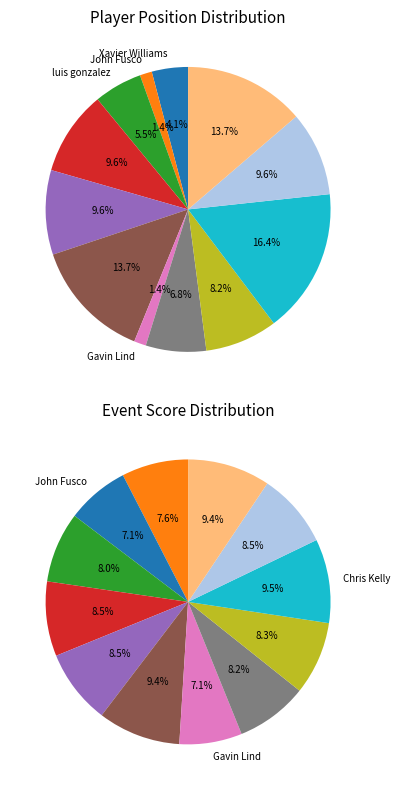

Count the number of slices in the pie.

12